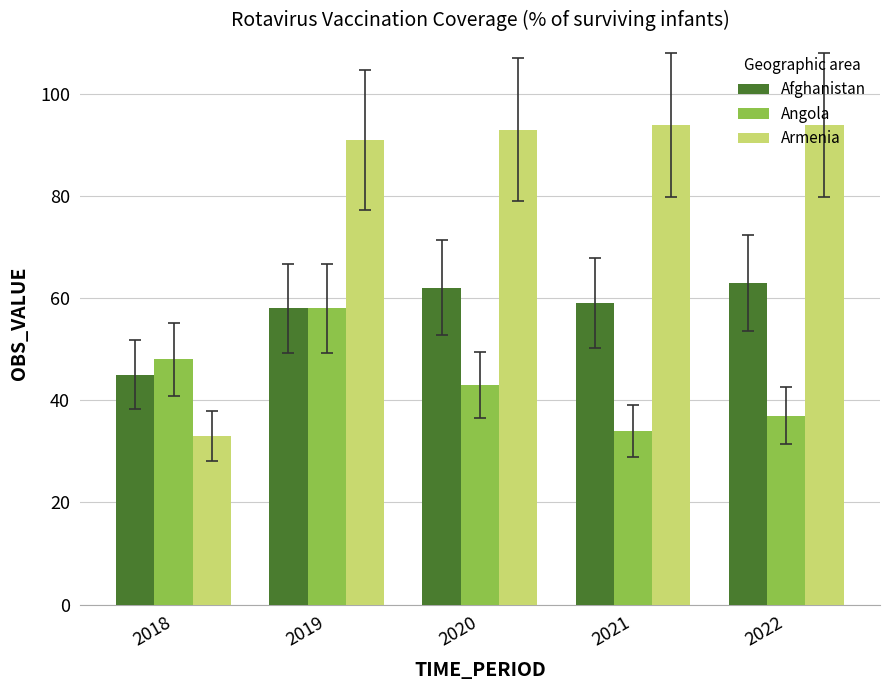

What is the total value across all series at 2021?

187